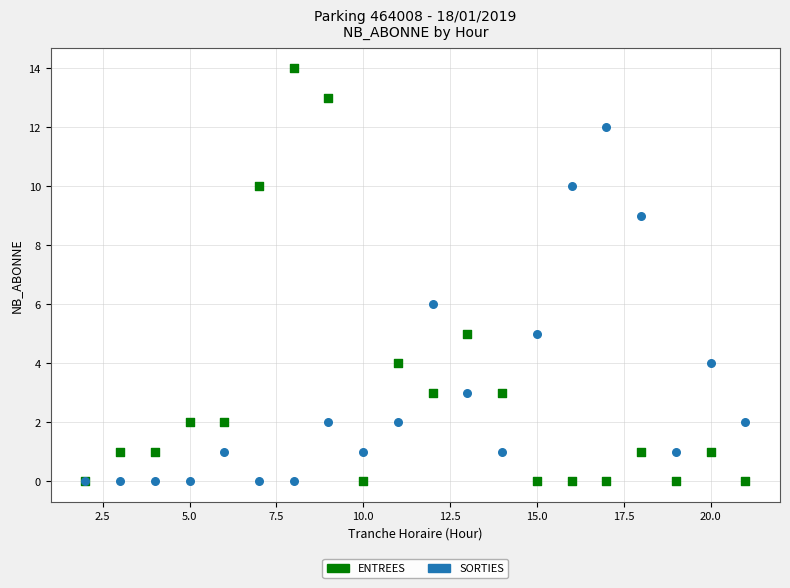

Which series reaches the maximum Y coordinate?

ENTREES